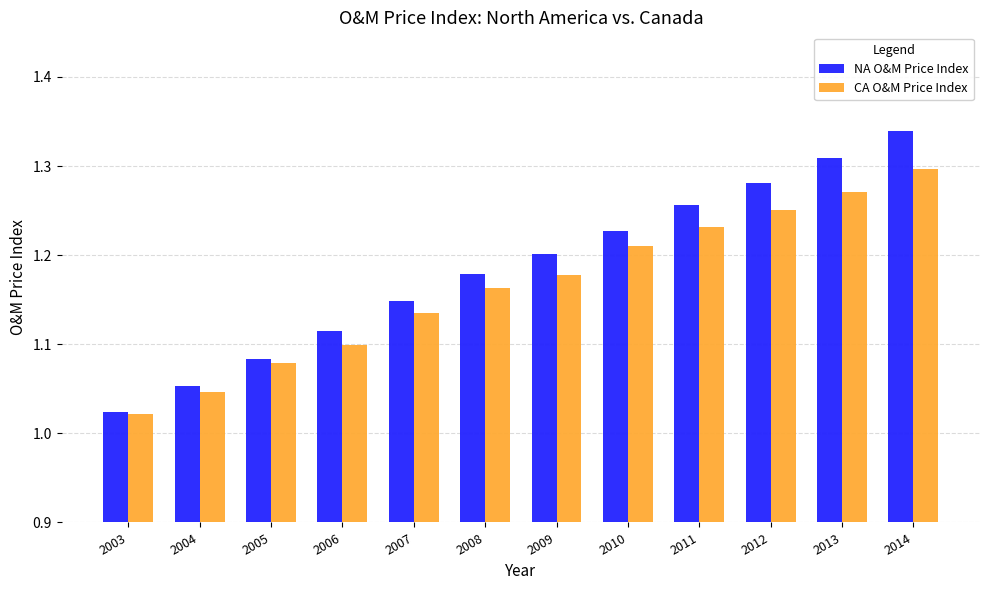

How many bars are there in total?

24